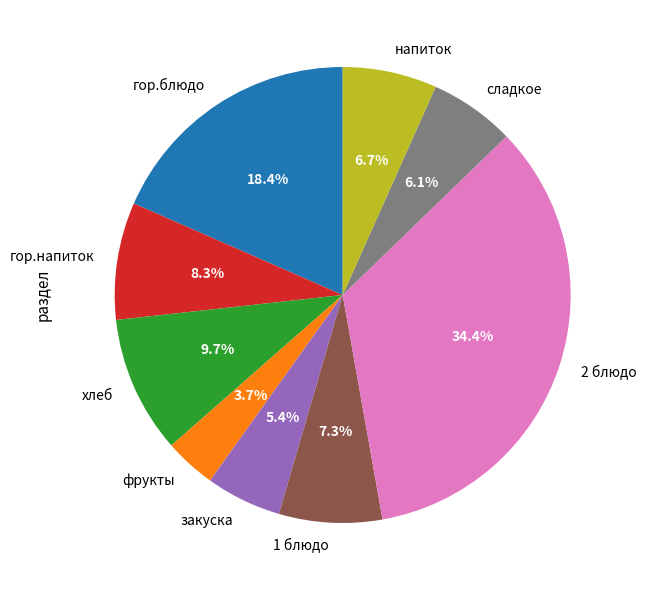

Which slice is the largest?

2 блюдо